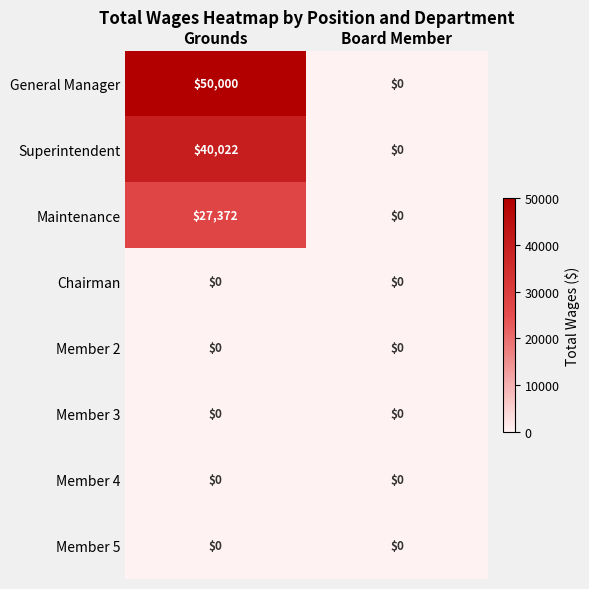

Which series has the largest range (max minus min)?

General Manager